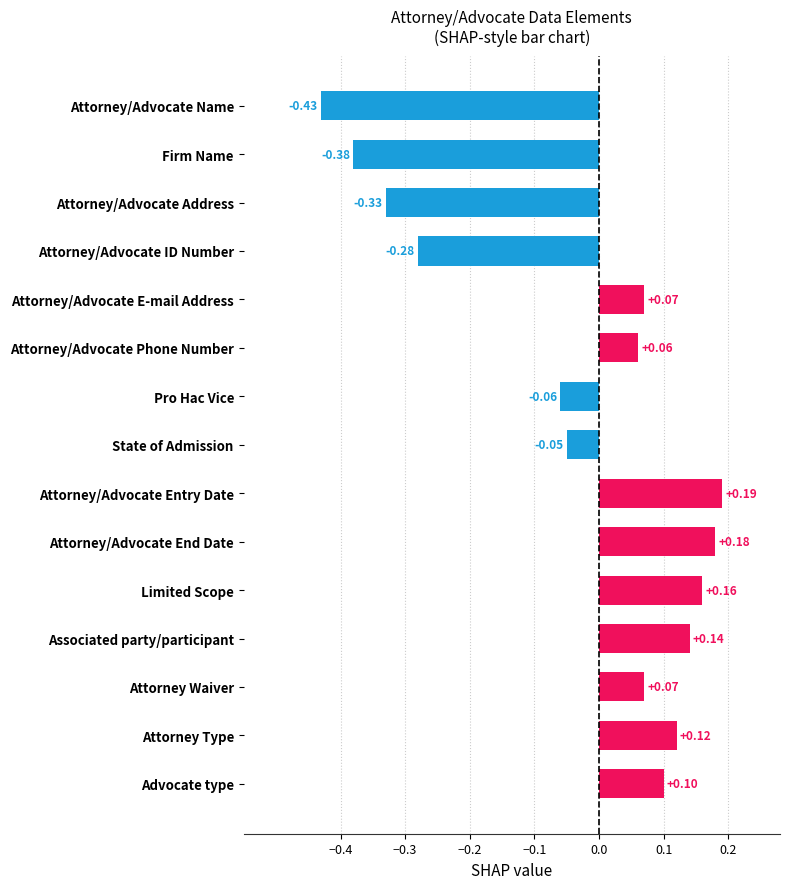

Which label corresponds to the largest value in the chart?

Attorney/Advocate Entry Date